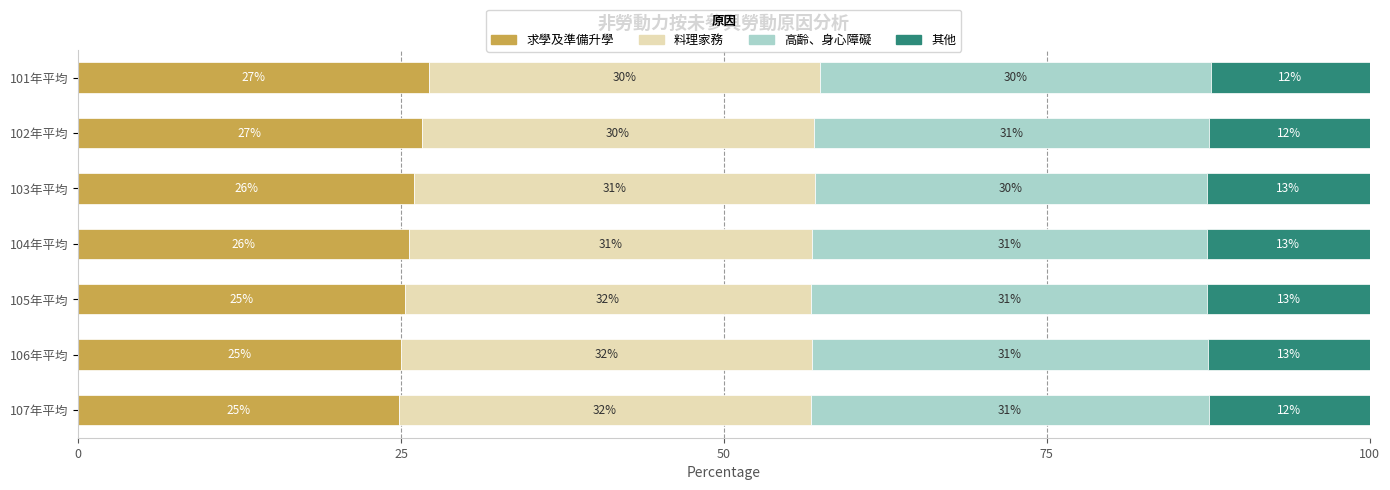

How many values in the 求學及準備升學 series are below 25?

1